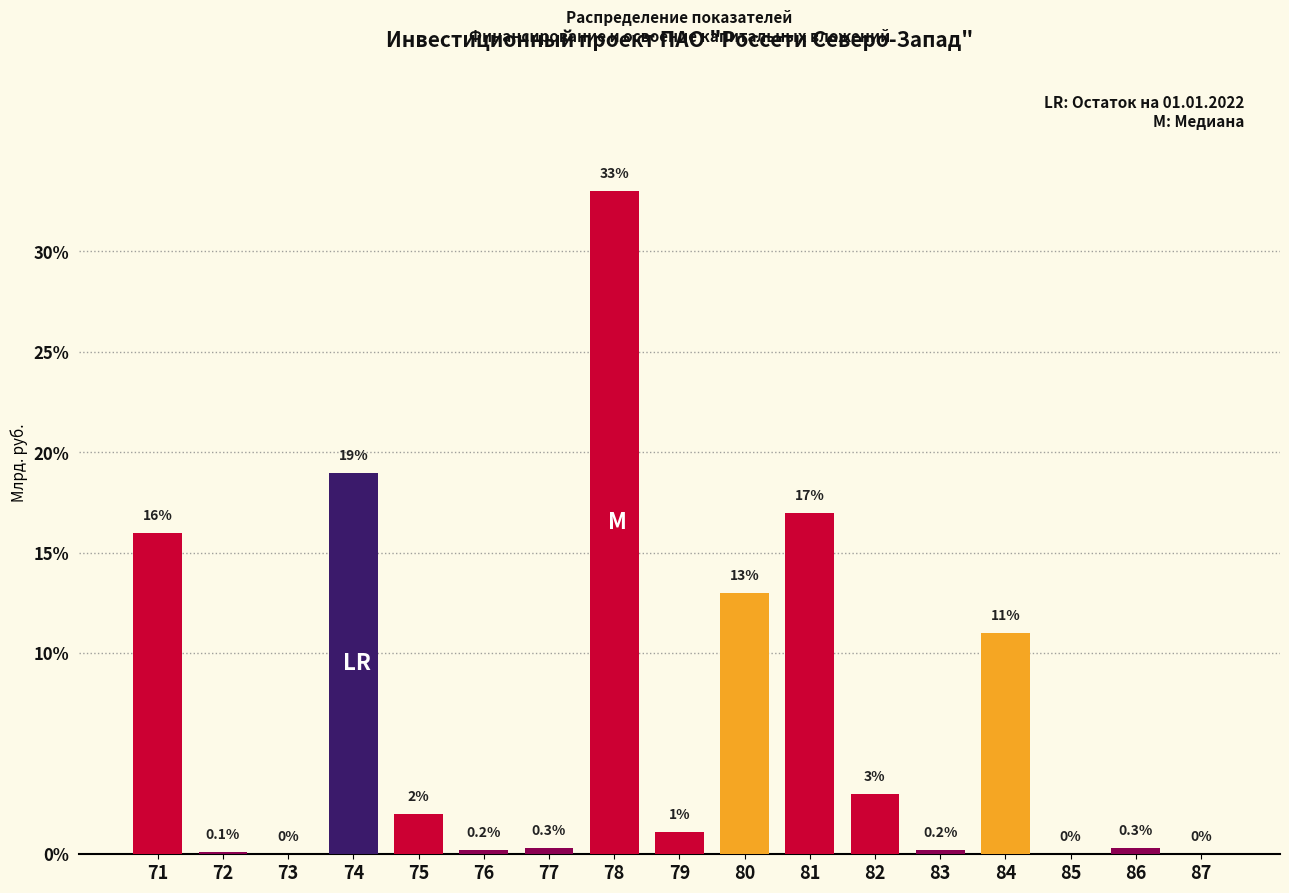

Reading left to right, extract all data points from this chart.

71=16.0	72=0.1	73=0.0	74=19.0	75=2.0	76=0.2	77=0.3	78=33.0	79=1.1	80=13.0	81=17.0	82=3.0	83=0.2	84=11.0	85=0.0	86=0.3	87=0.0